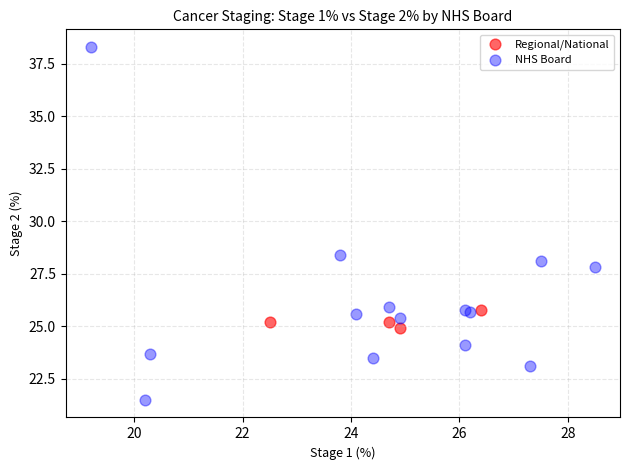

Which series reaches the minimum Y coordinate?

NHS Board